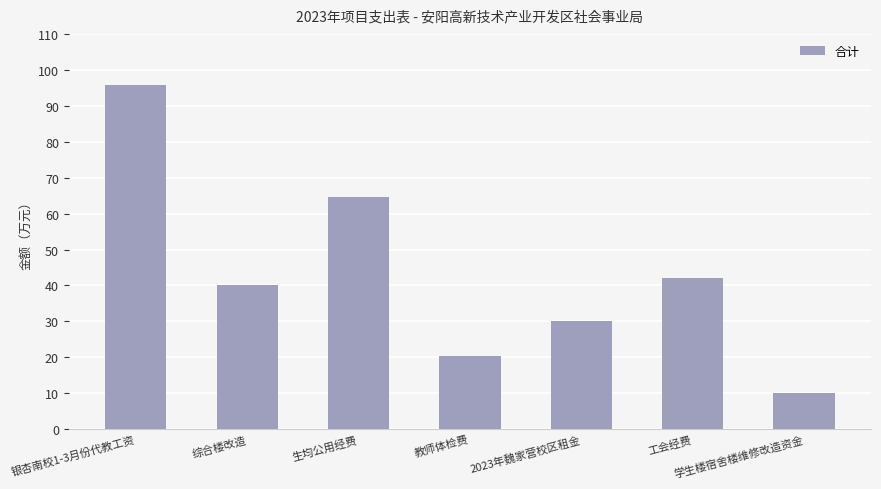

Which has a higher value, 生均公用经费 or 教师体检费?

生均公用经费